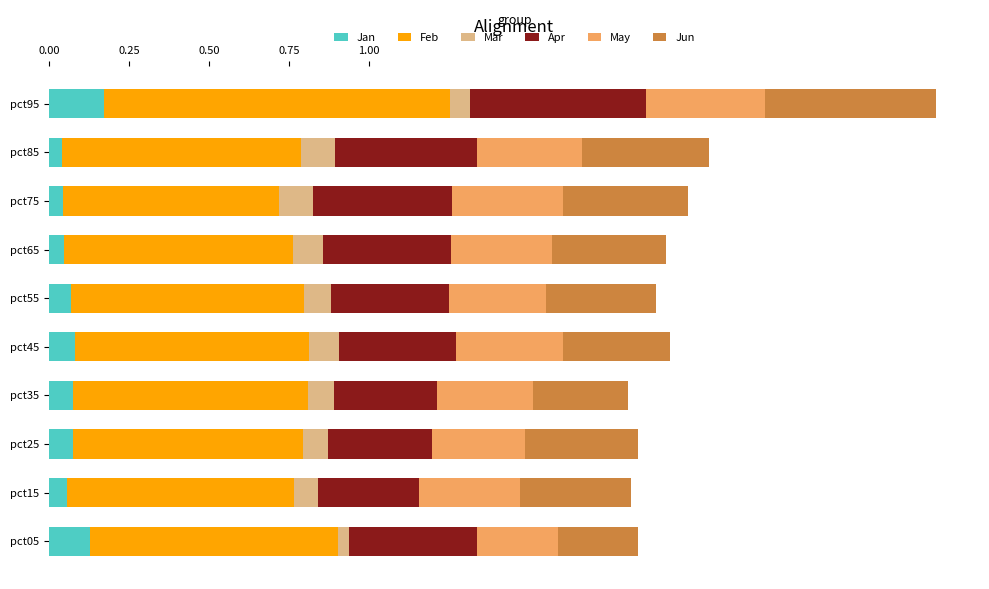

How many Jan values are between 0 and 1?

10